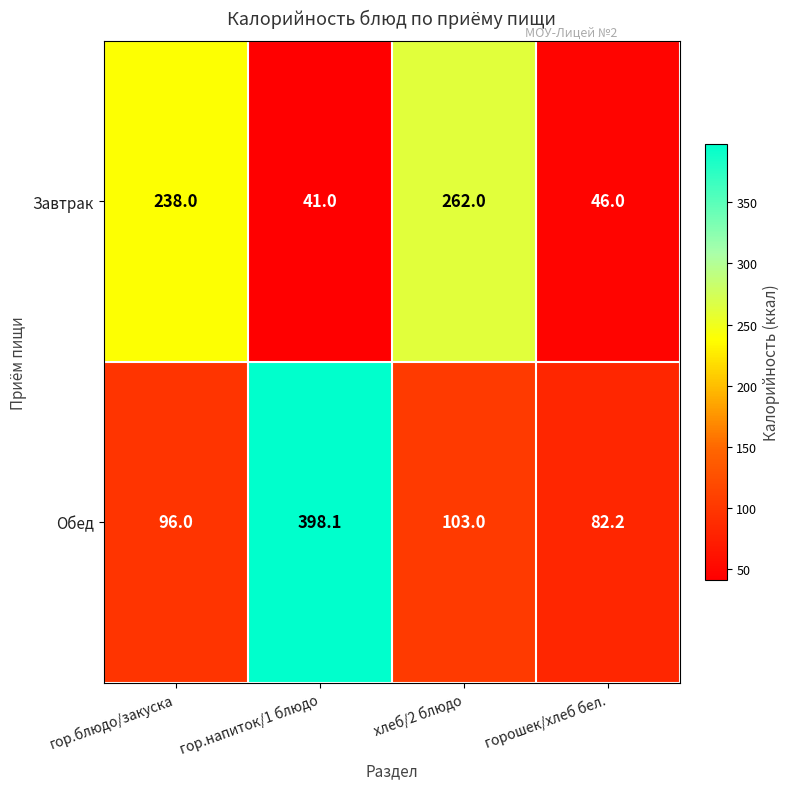

List the series in order of their peak value, highest first.

Обед, Завтрак